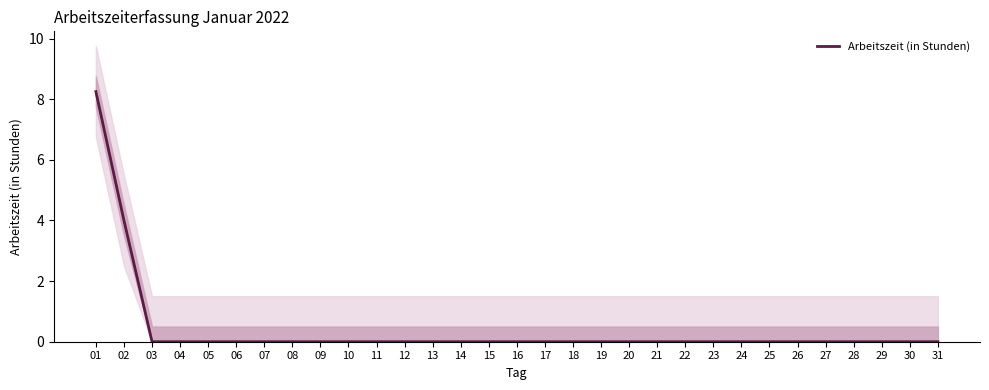

Rank the categories by value from highest to lowest.

01, 02, 03, 04, 05, 06, 07, 08, 09, 10, 11, 12, 13, 14, 15, 16, 17, 18, 19, 20, 21, 22, 23, 24, 25, 26, 27, 28, 29, 30, 31